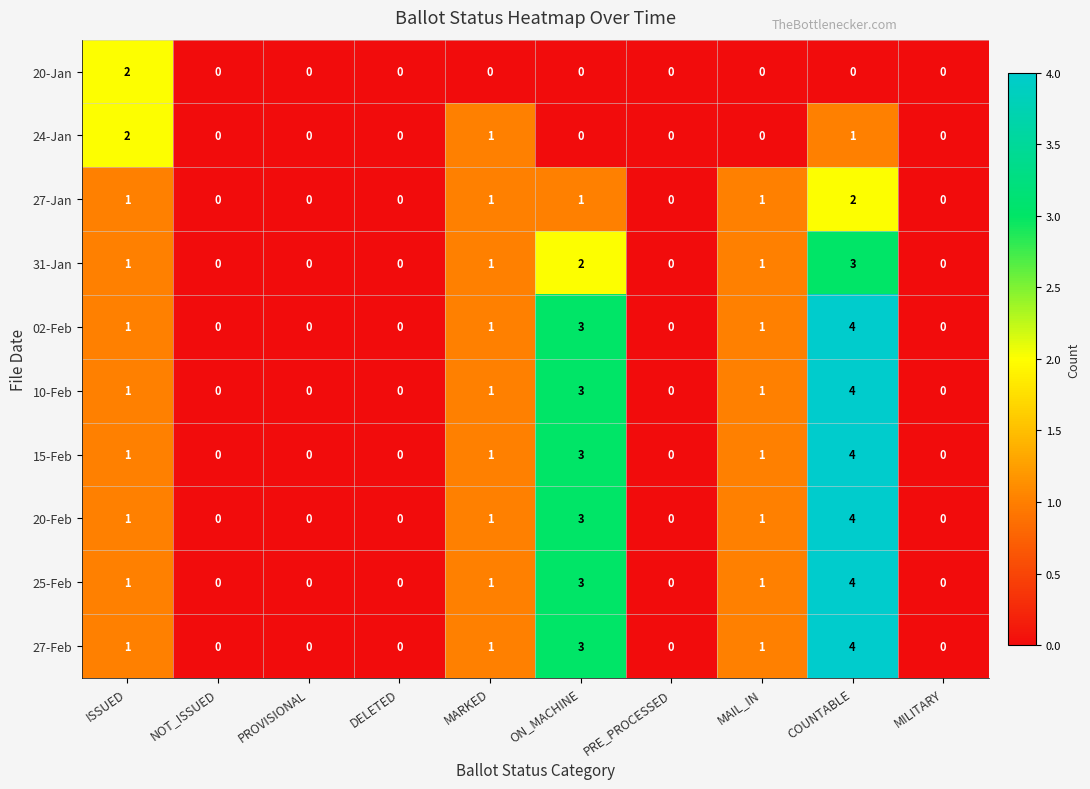

Count the 27-Feb values in the range 0 to 1.

8